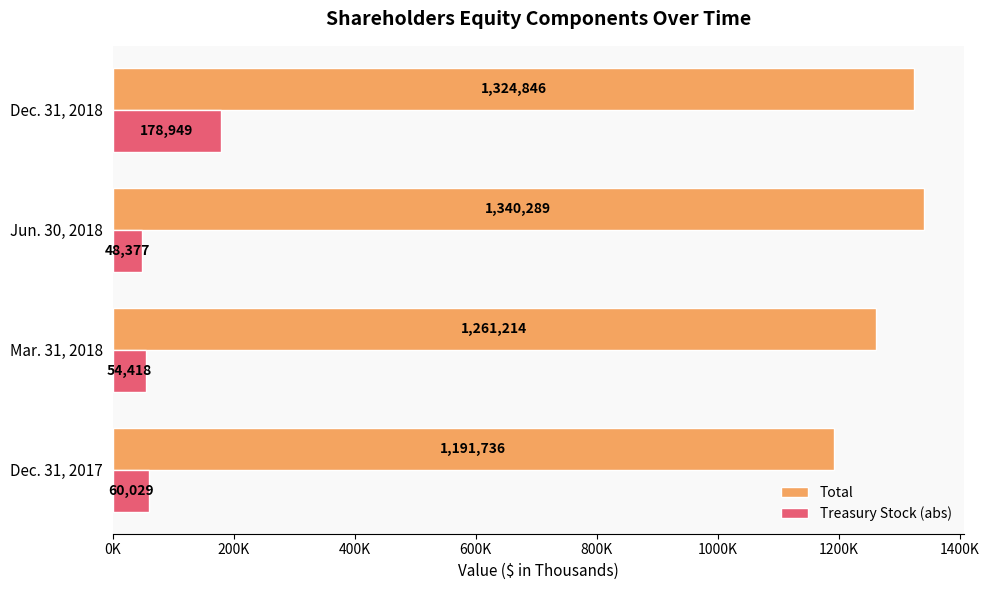

What are all the series names shown in the legend?

Total, Treasury Stock (abs)